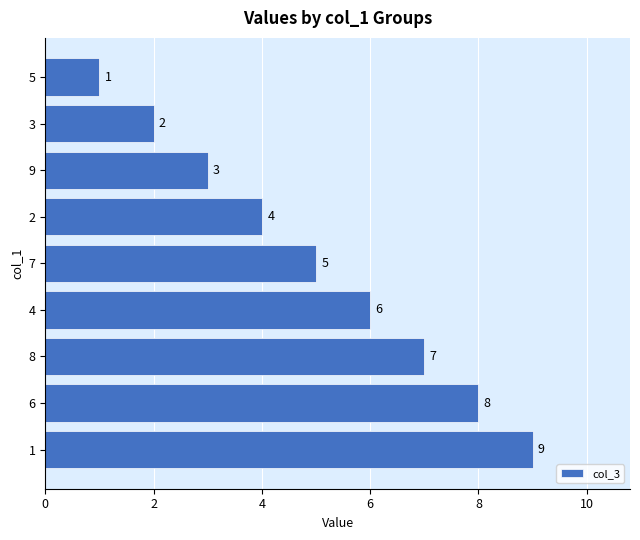

Count the number of categories in the chart.

9